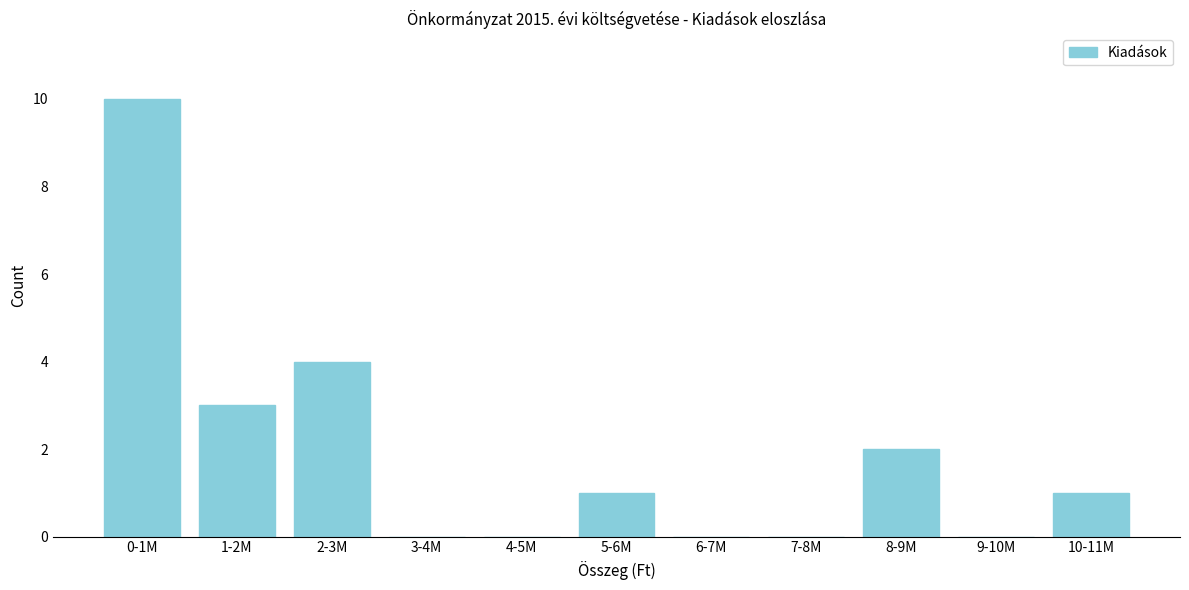

Reading left to right, extract all data points from this chart.

0-1M=10	1-2M=3	2-3M=4	3-4M=0	4-5M=0	5-6M=1	6-7M=0	7-8M=0	8-9M=2	9-10M=0	10-11M=1